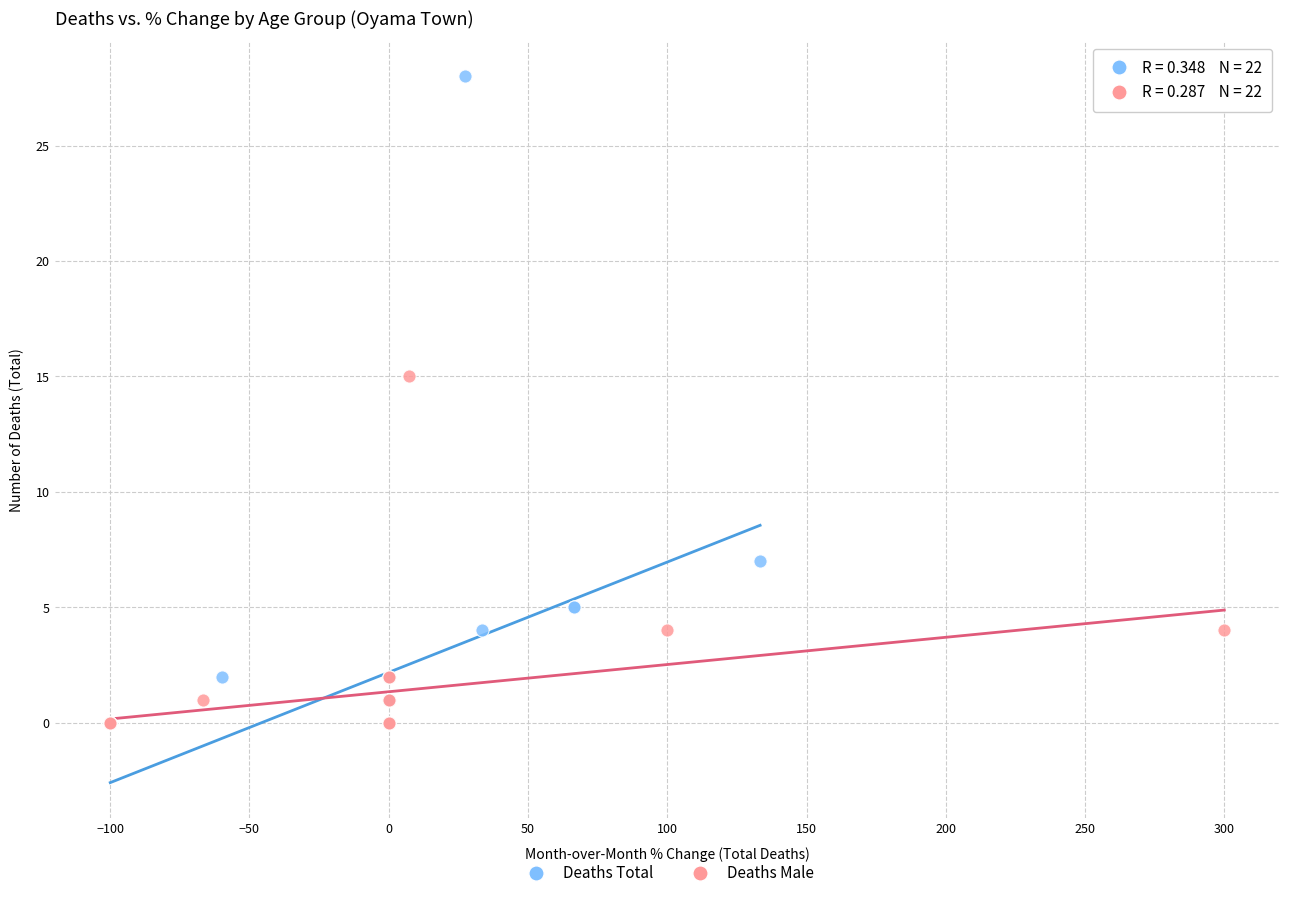

Which series contains the highest Y value?

Deaths Total